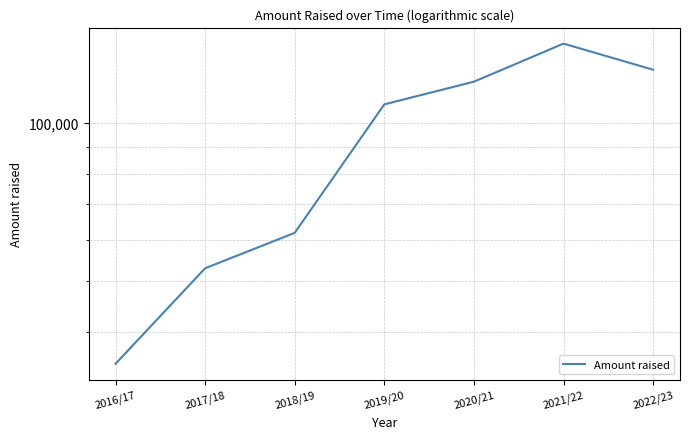

True or false: there are more than 0 points higher than both neighbors.

True